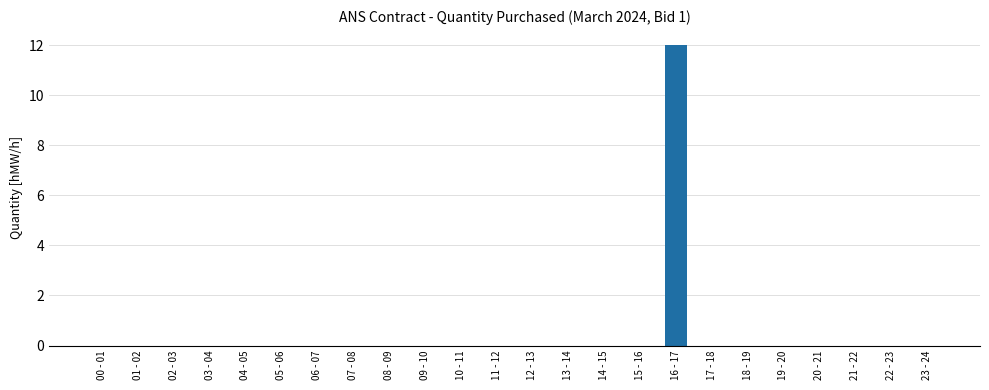

Is it true that the value at 16 - 17 is 12?

True